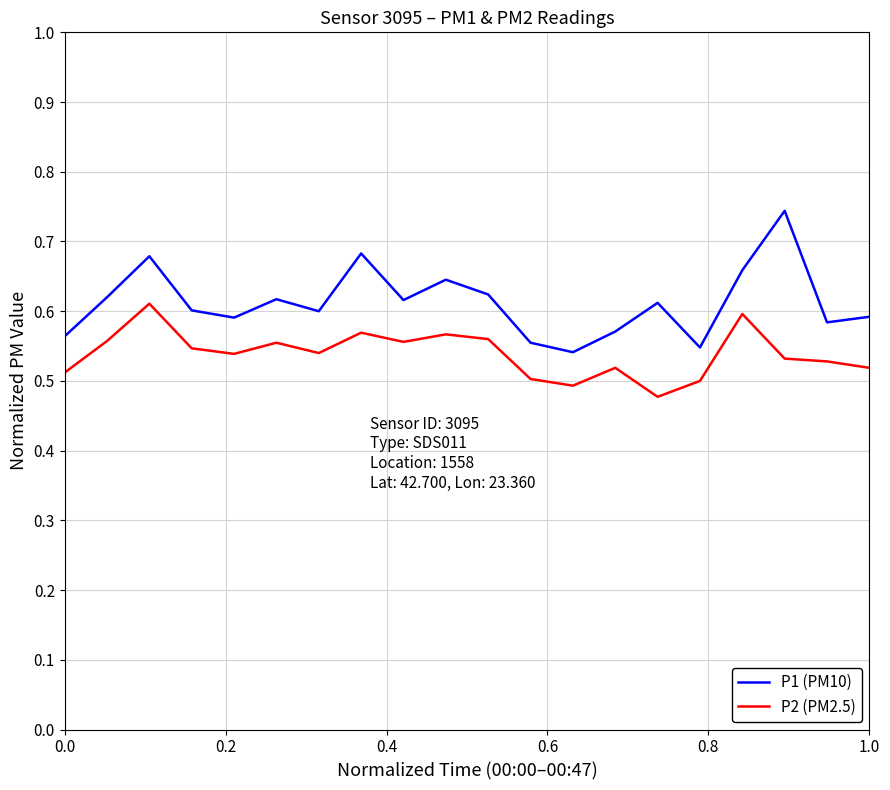

Which series has the largest total across all categories?

P1 (PM10)